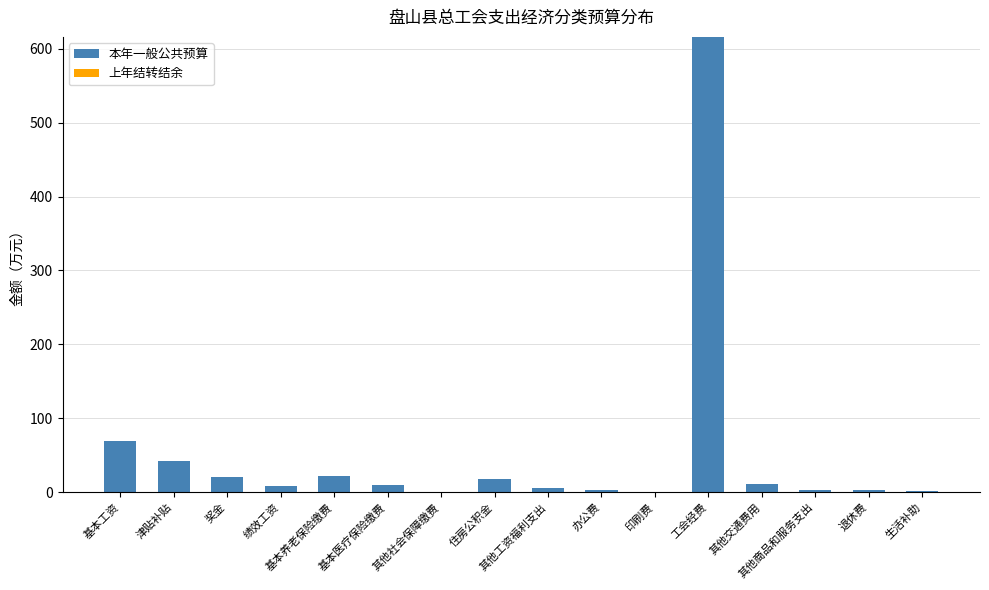

What is the greatest value displayed?

616.0